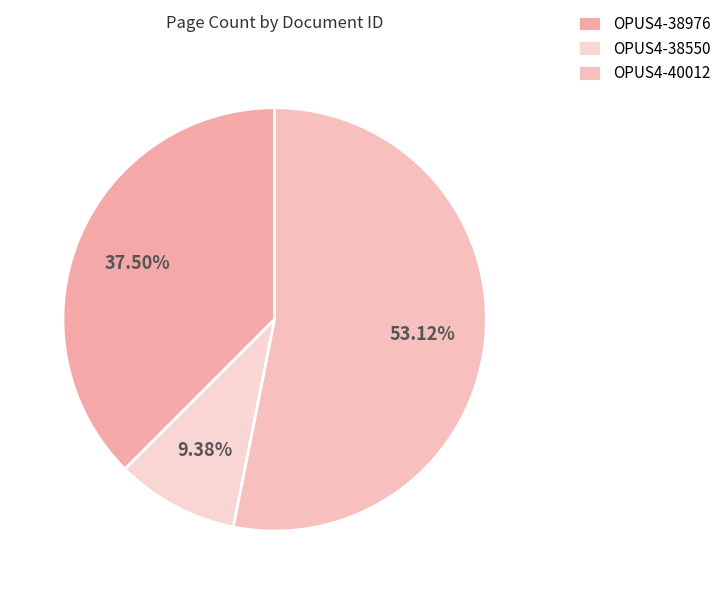

What is the change in value from OPUS4-38976 to OPUS4-38550?

-9